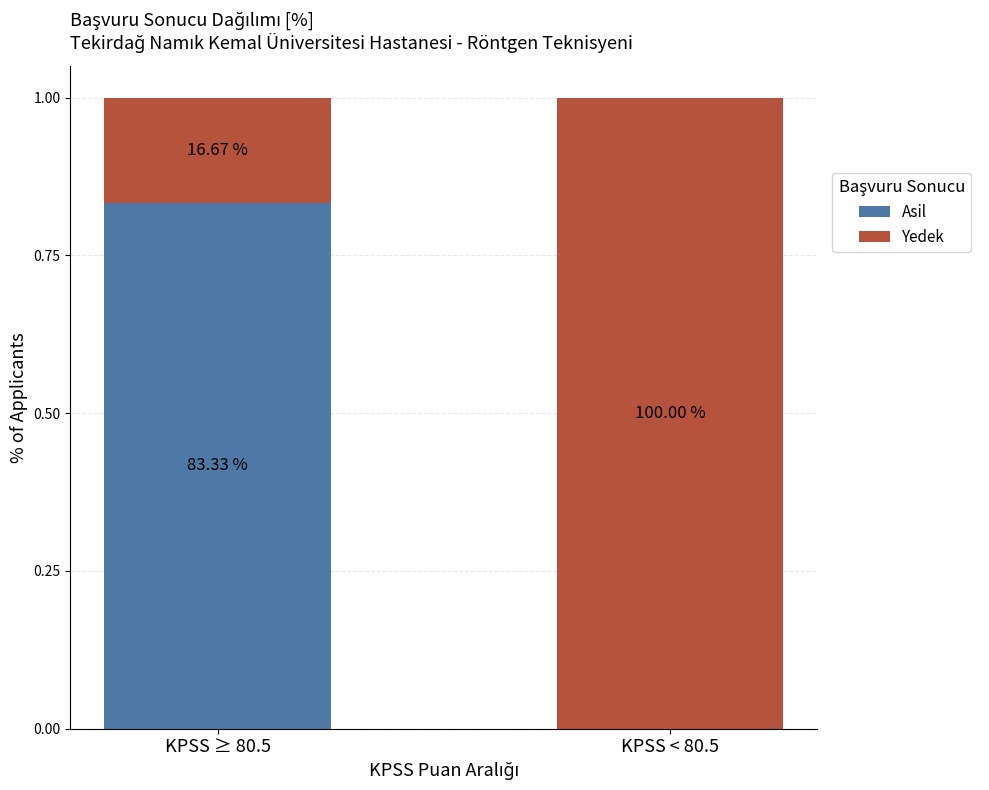

What position from the right is KPSS < 80.5?

1